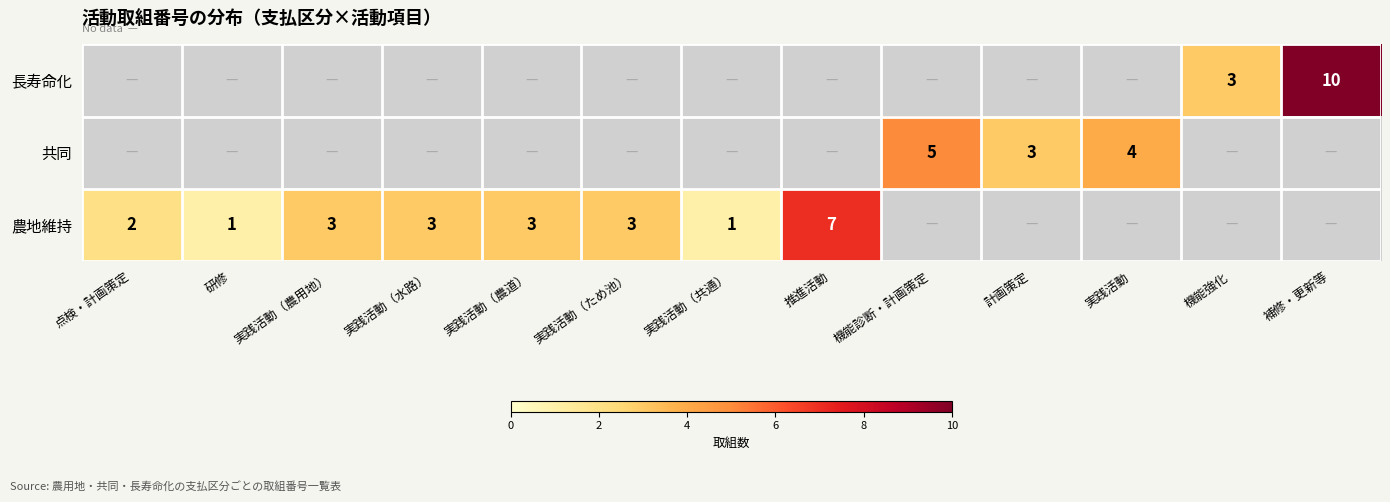

List the series in order of their overall mean, highest first.

農地維持, 共同, 長寿命化